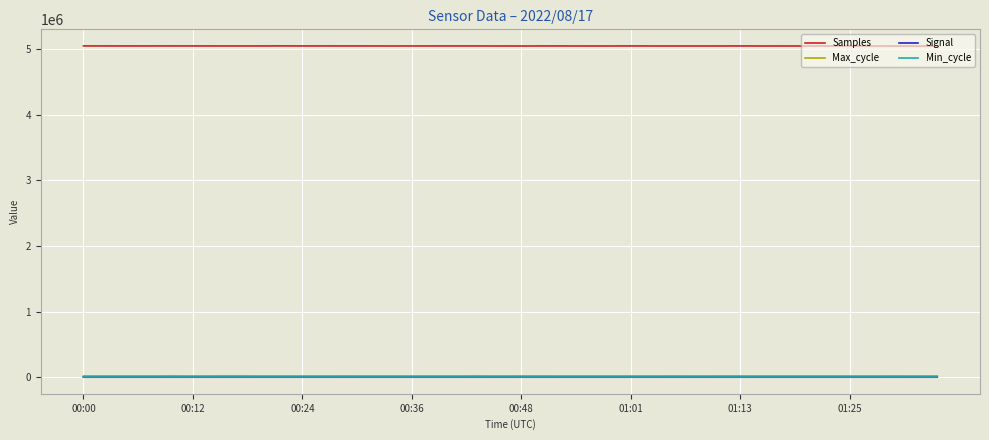

True or false: Samples and Min_cycle intersect in this chart.

False